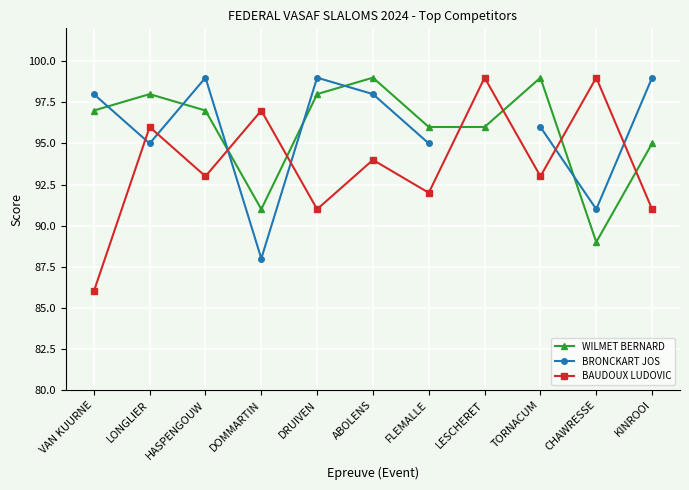

How many times do WILMET BERNARD and BRONCKART JOS cross each other?

6